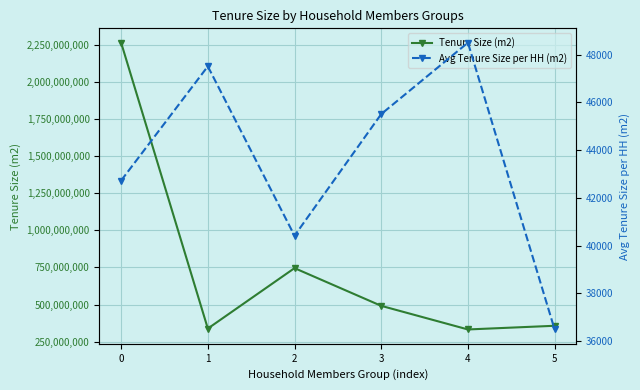

Reading right to left, extract all data points from this chart.

Tenure Size (m2): 5=356966000.0	4=332159000.0	3=491214000.0	2=745341000.0	1=338198000.0	0=2263878000.0
Avg Tenure Size per HH (m2): 5=36492.4	4=48500.6	3=45510.4	2=40417.8	1=47509.8	0=42728.1